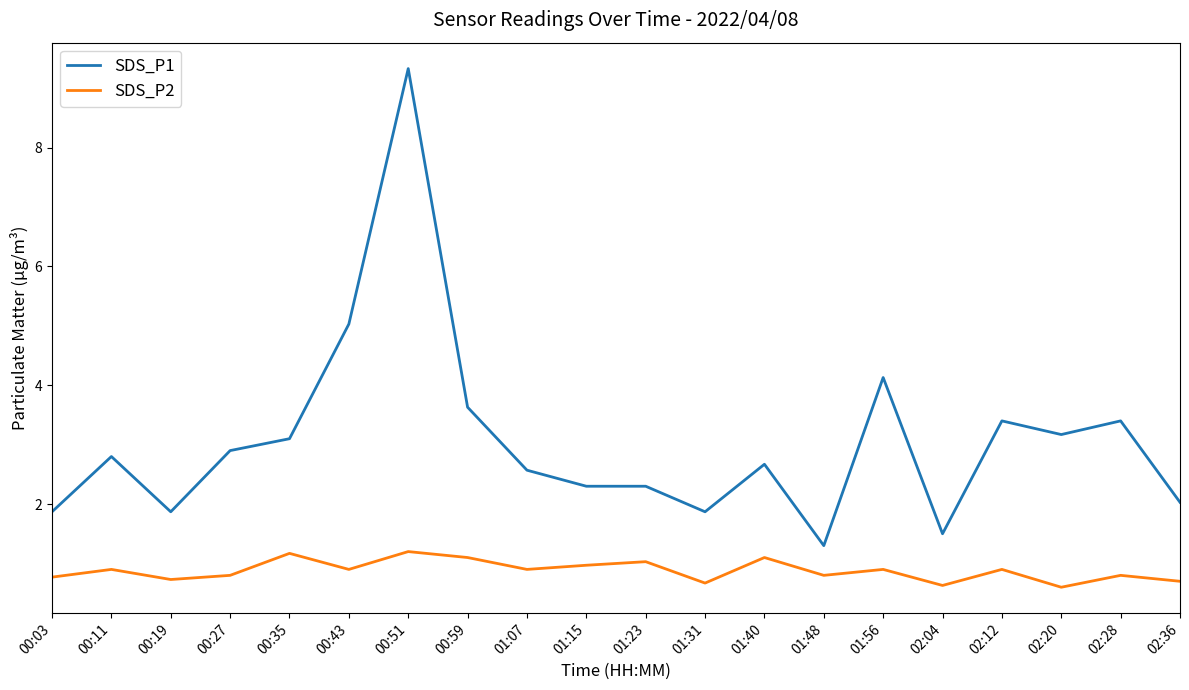

What is the spread (max minus min) of values at 02:28?

2.6